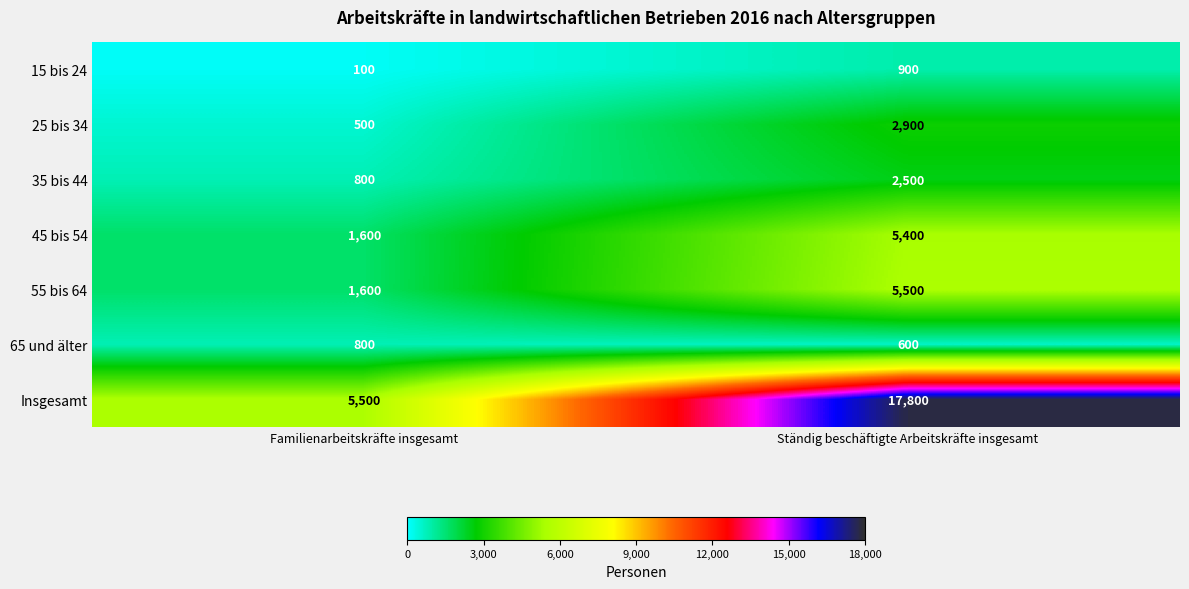

What is the minimum value shown in the chart?

100